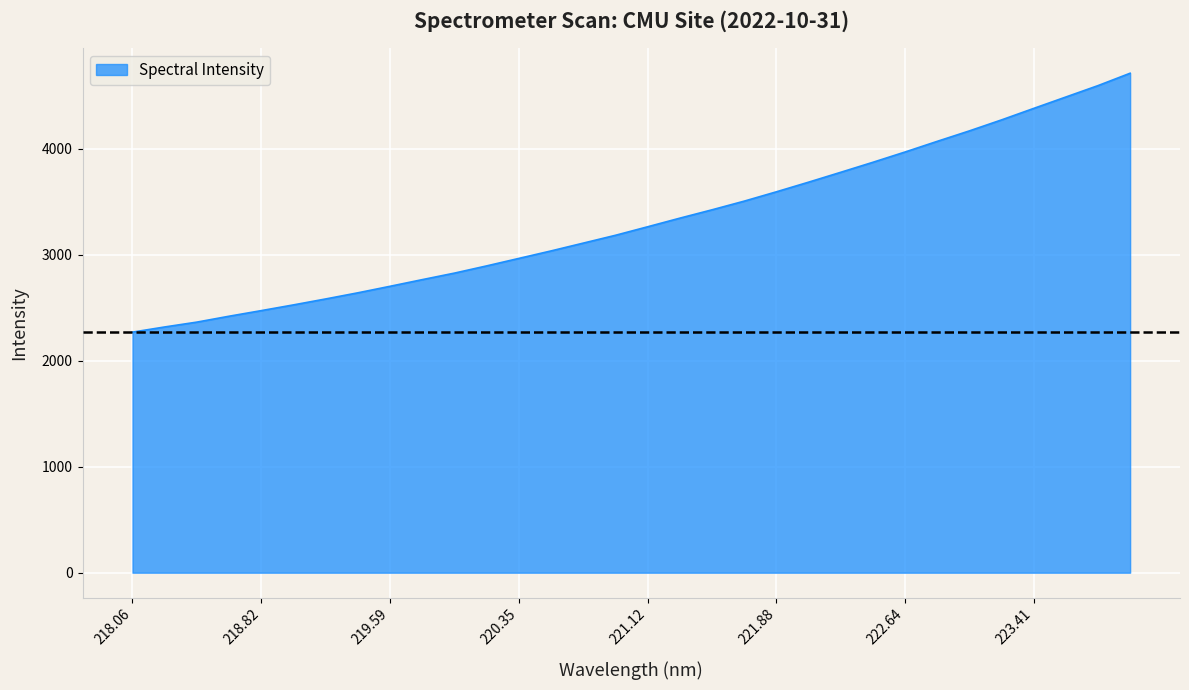

What is the maximum value shown in the chart?

4713.1